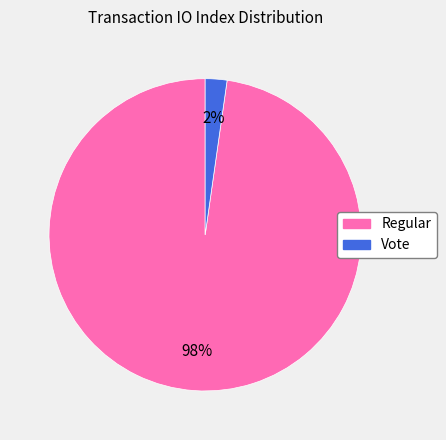

To the nearest percent, what percentage of the pie is Vote?

2%